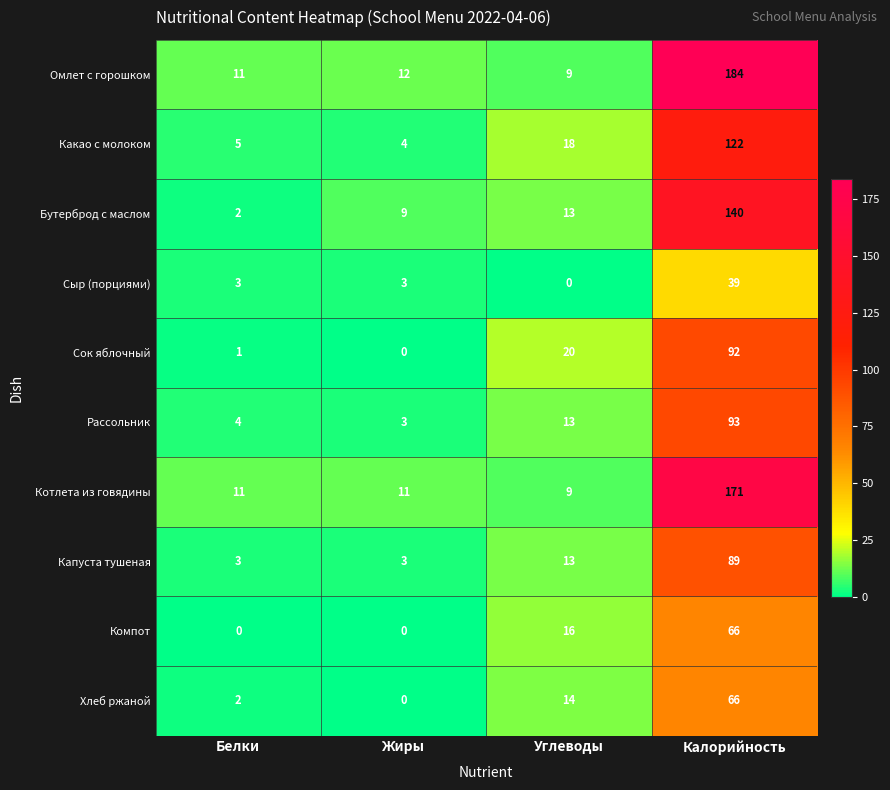

List the labels in order of Омлет с горошком value, largest first.

Калорийность, Жиры, Белки, Углеводы